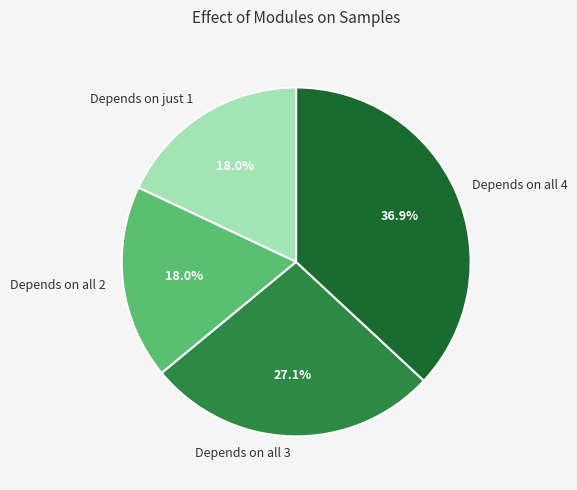

Is there any slice that represents more than half of the pie?

No